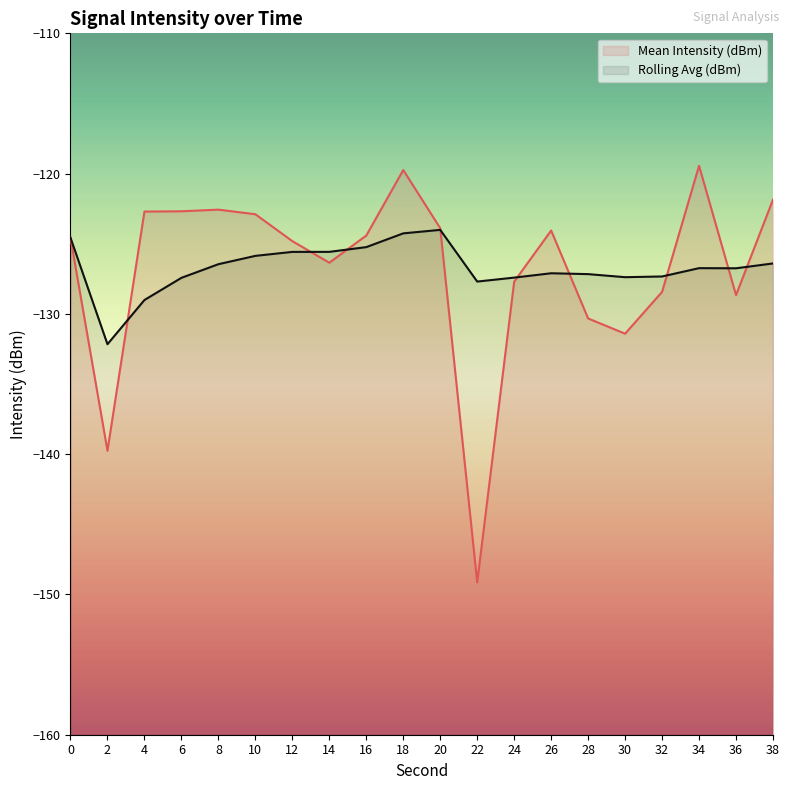

Rank the categories by Mean Intensity (dBm) (line) value from highest to lowest.

34, 18, 38, 8, 6, 4, 10, 20, 26, 16, 0, 12, 14, 24, 32, 36, 28, 30, 2, 22